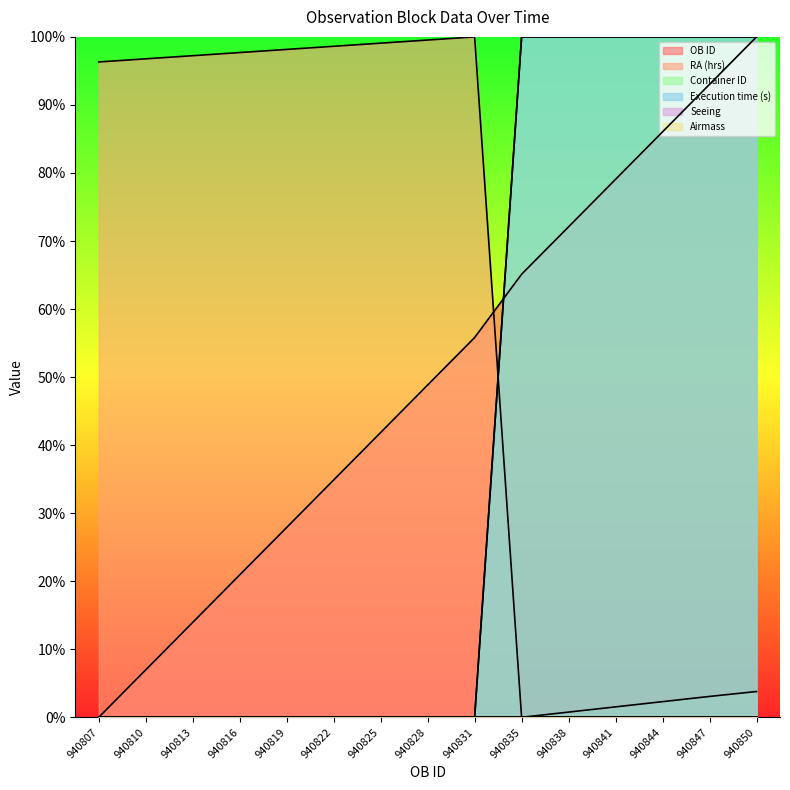

True or false: Execution time (s) and Container ID intersect in this chart.

False